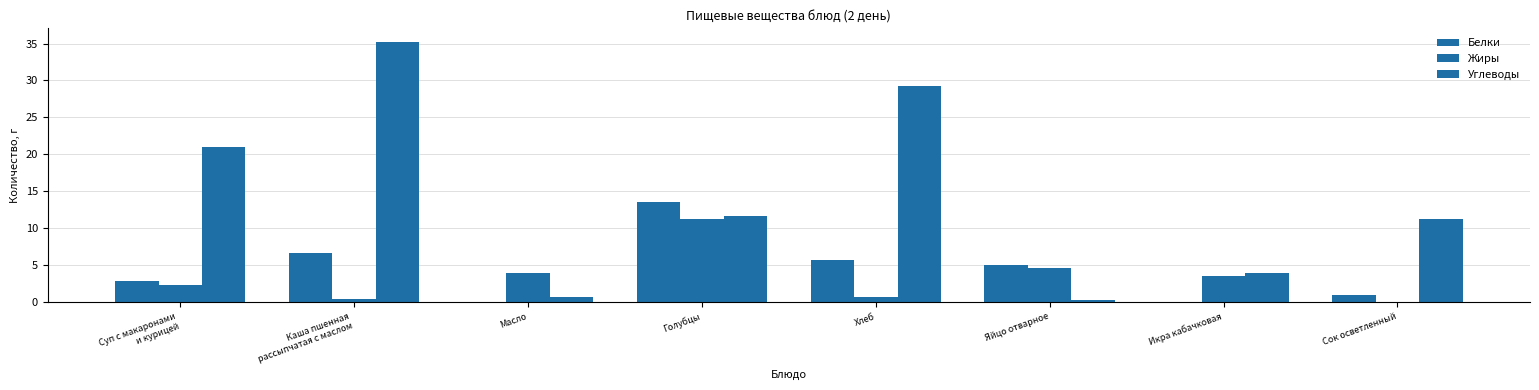

How many groups of bars are there?

8